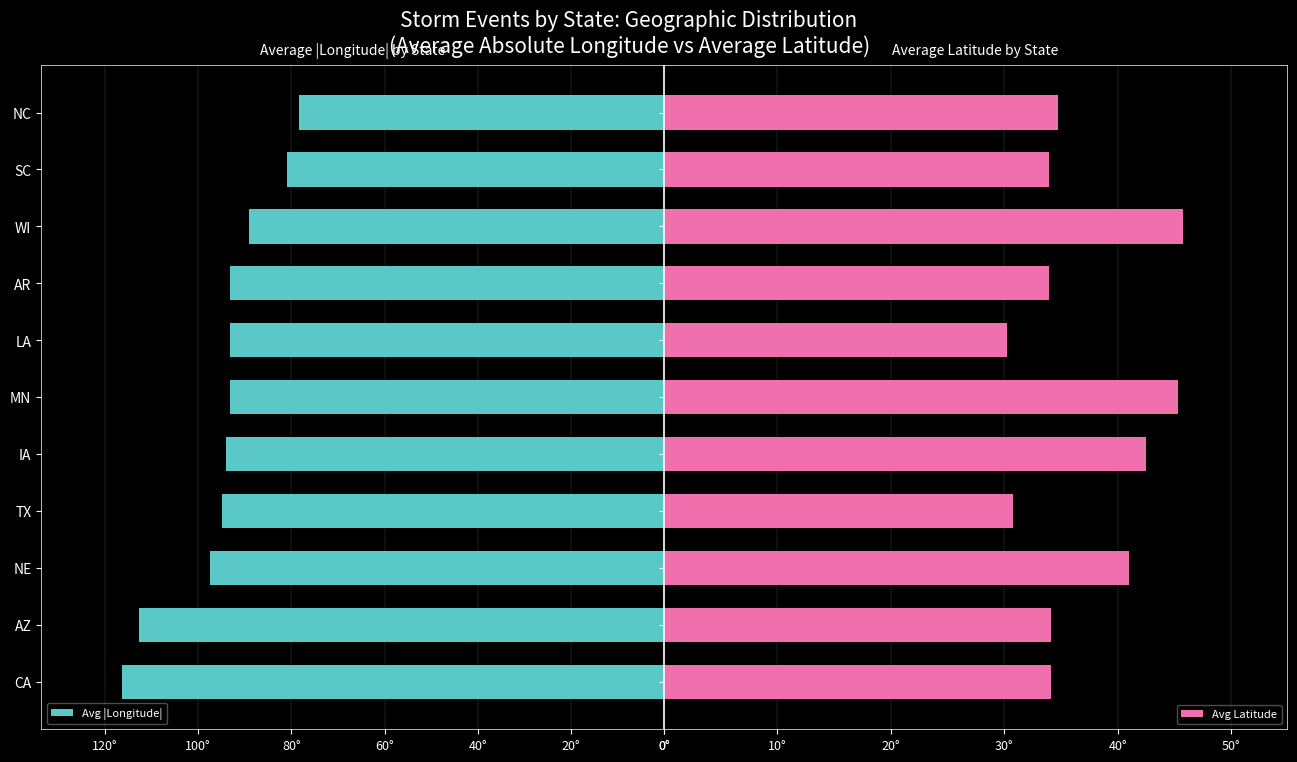

How many bars are there in total?

22